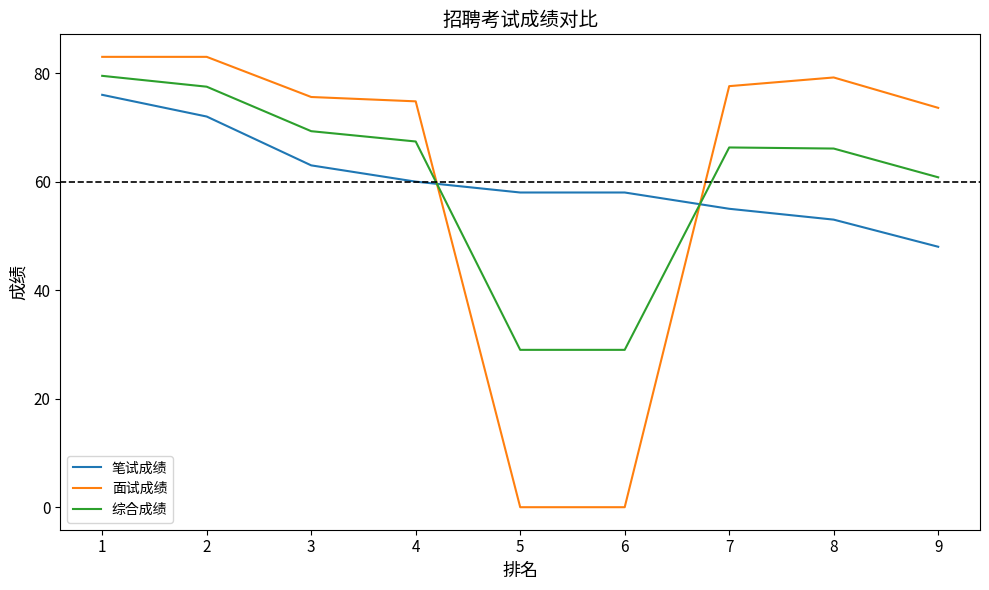

Which series has the largest range (max minus min)?

面试成绩